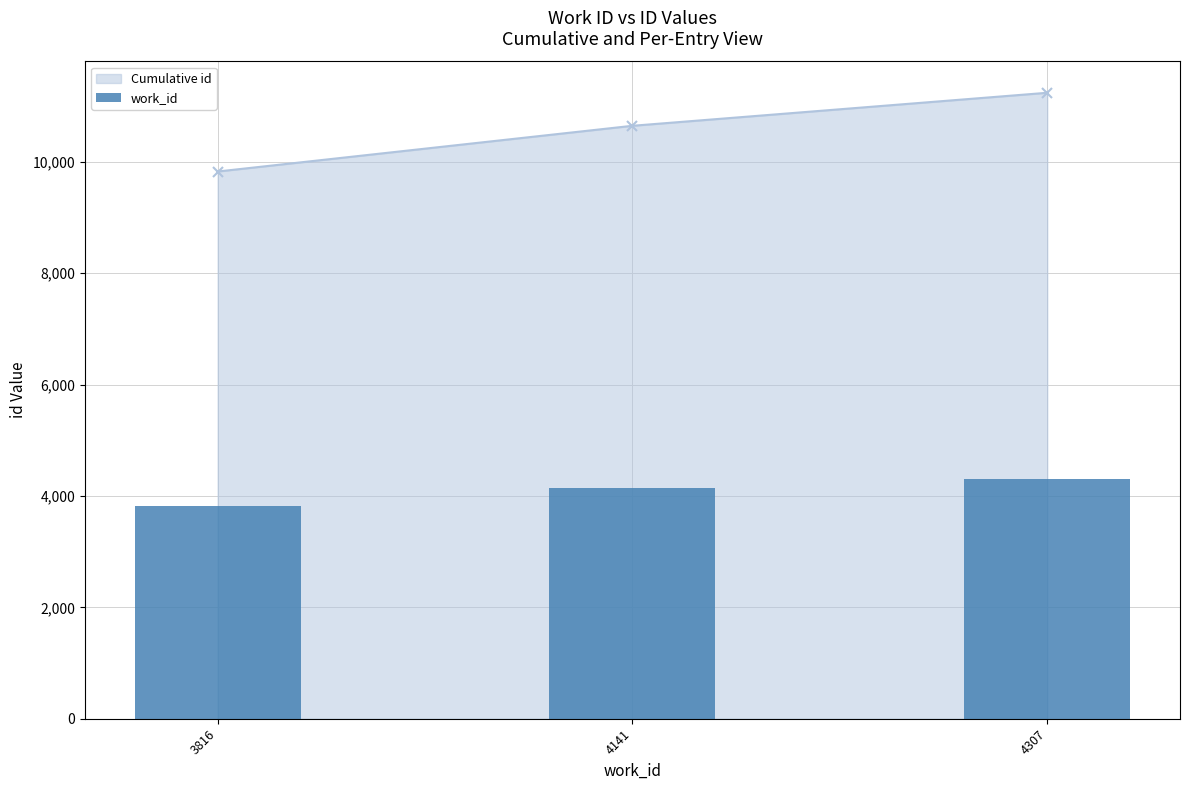

How many bars are there in total?

3